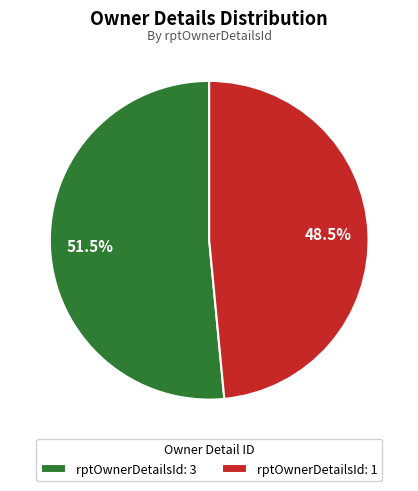

What portion of the pie excludes rptOwnerDetailsId: 3?

48.5%